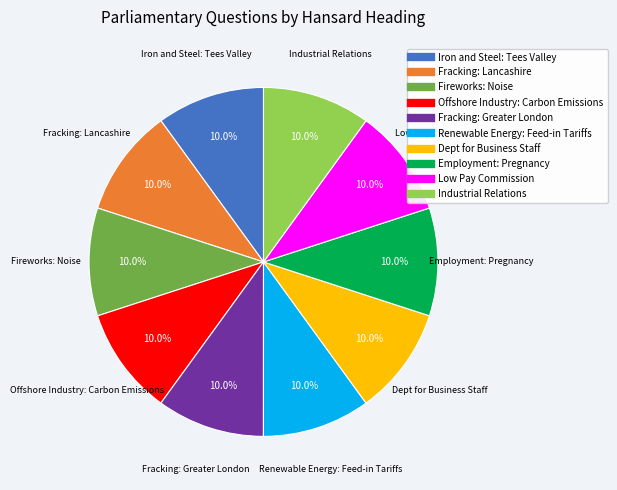

How many slices are in this pie chart?

10